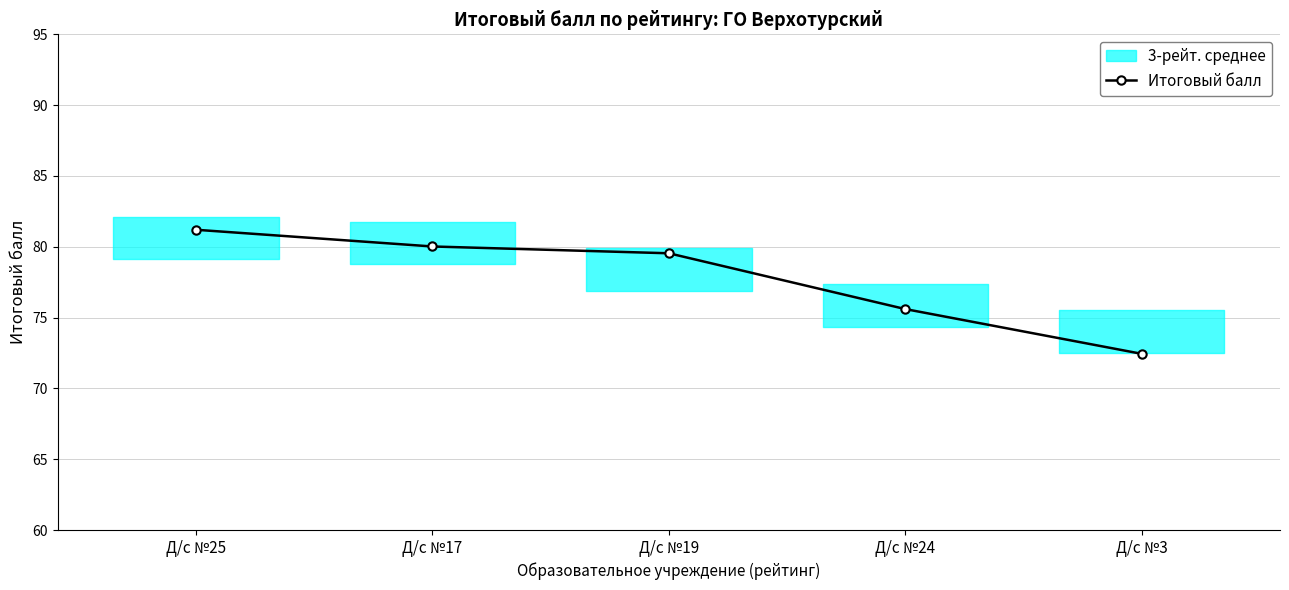

Reading left to right, list all the values displayed in this chart.

Д/с №25=81.2	Д/с №17=80.0	Д/с №19=79.5	Д/с №24=75.6	Д/с №3=72.4